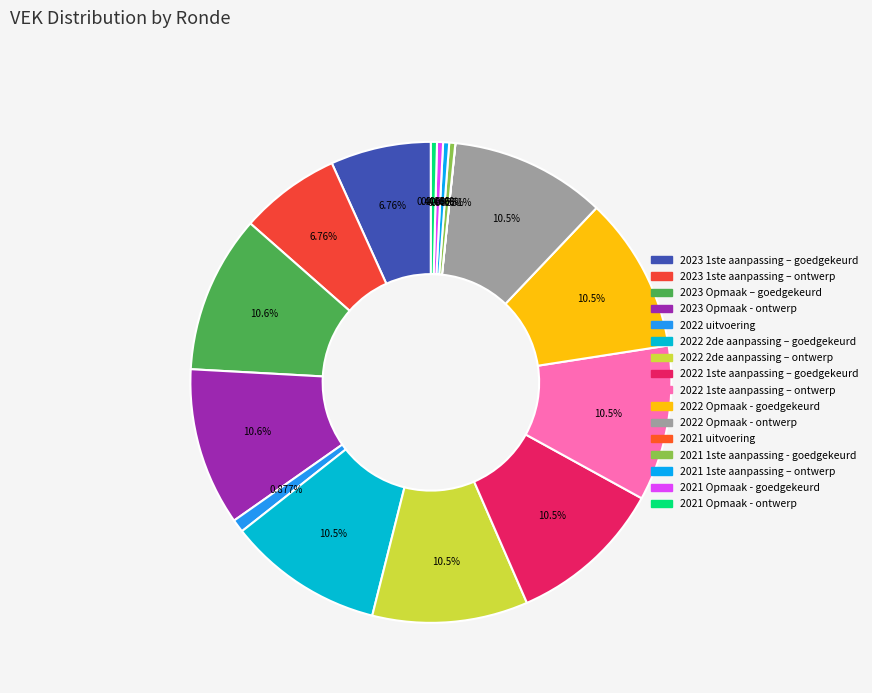

Does any single category account for the majority?

No